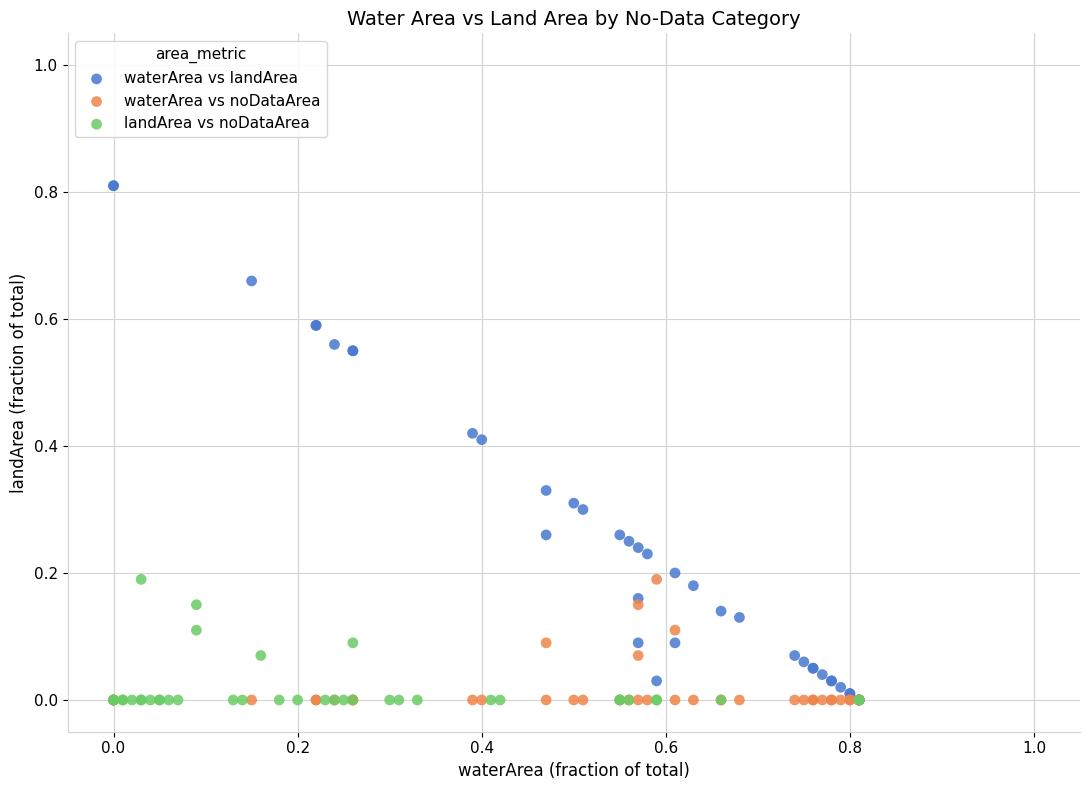

Which series reaches the maximum Y coordinate?

waterArea vs landArea